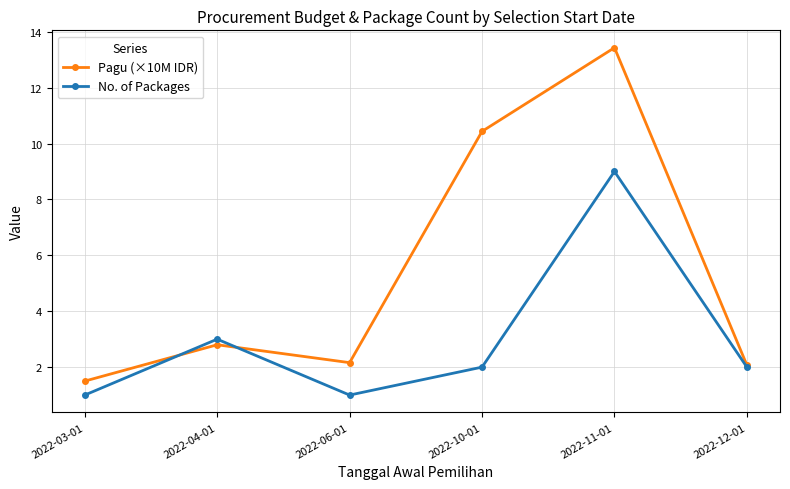

What is the value of the No. of Packages point at the 1st from the left?

1.0